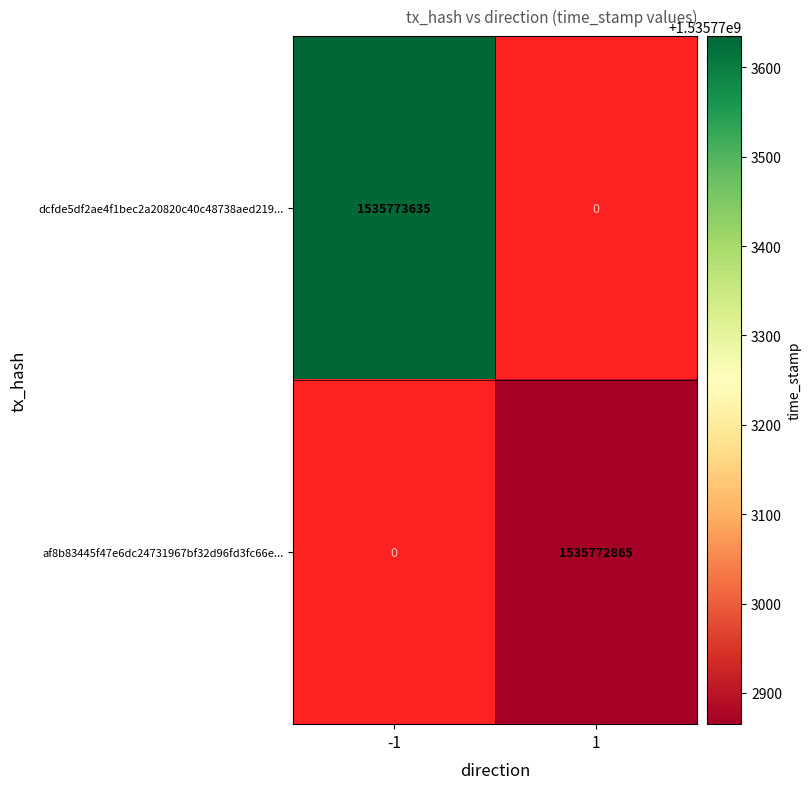

Count the number of categories in the chart.

2